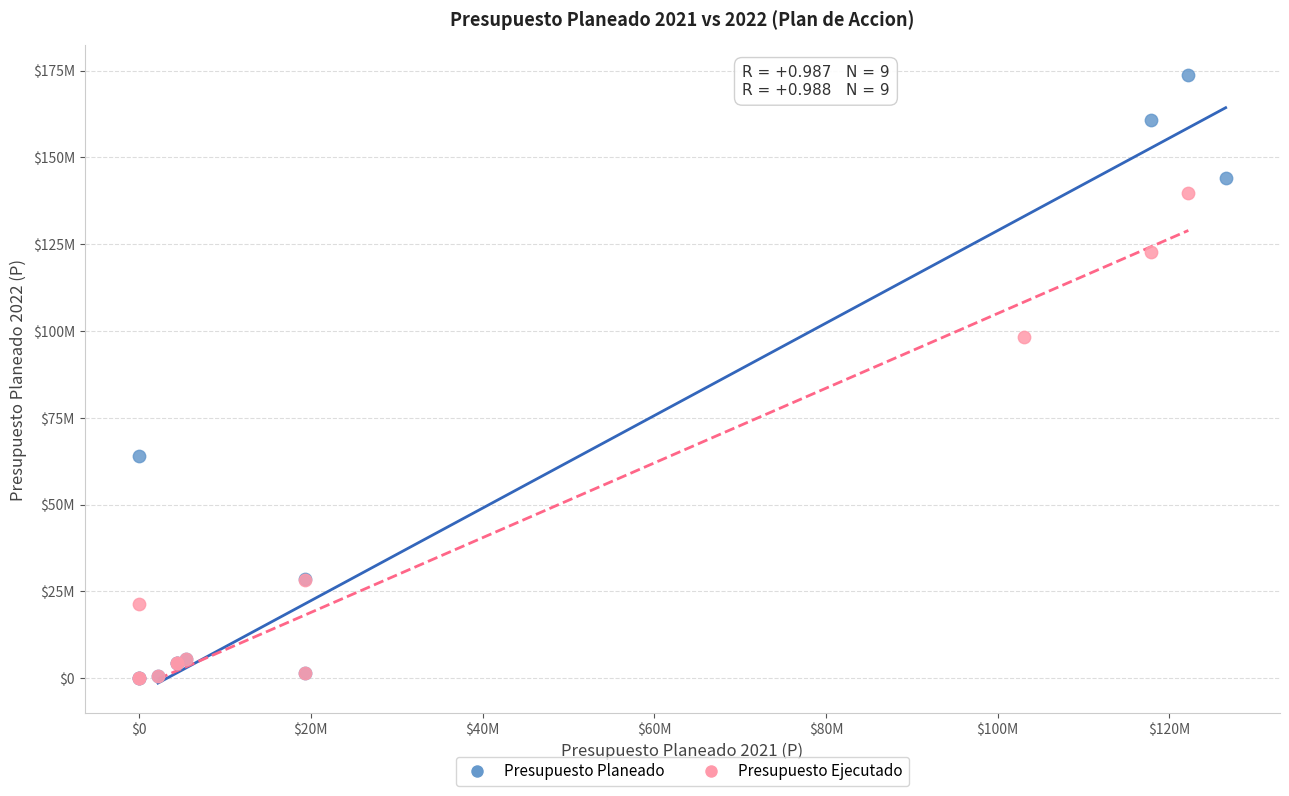

What are all the series names shown in the legend?

Presupuesto Planeado, Presupuesto Ejecutado